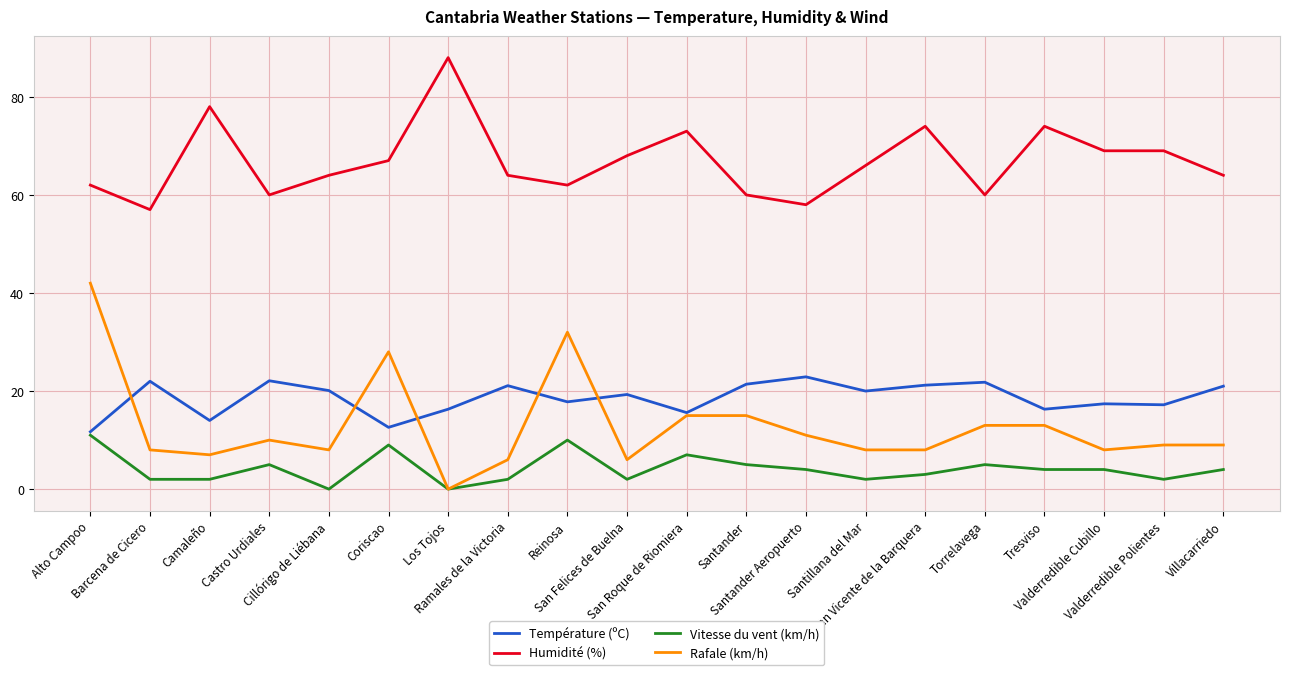

What position from the left is Coriscao?

6